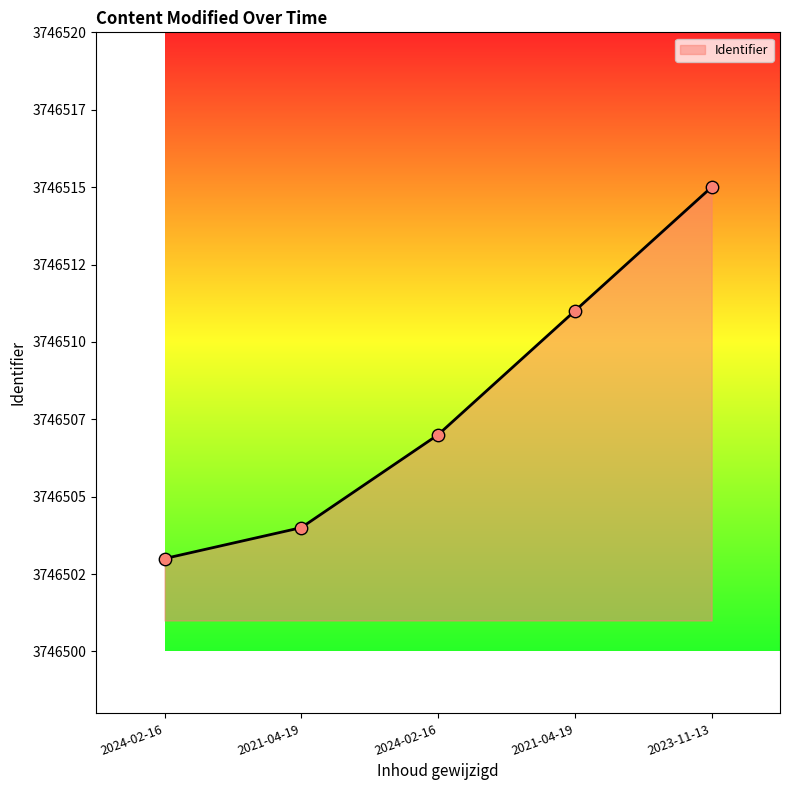

Which has a higher value, 2024-02-16 or 2023-11-13?

2023-11-13